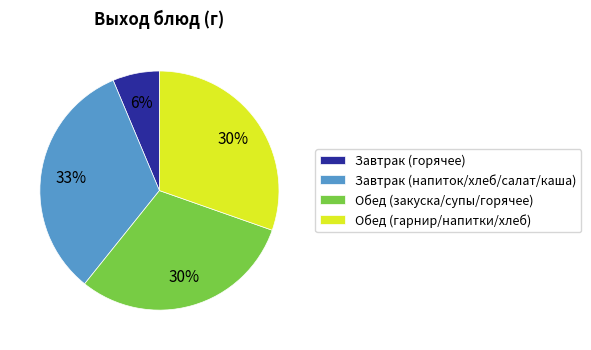

True or false: Обед (закуска/супы/горячее) accounts for 18% of the total.

False